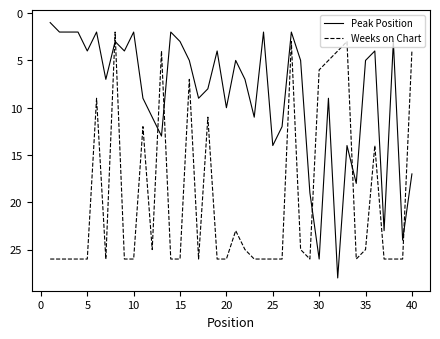

How many times do Weeks on Chart and Peak Position cross each other?

7